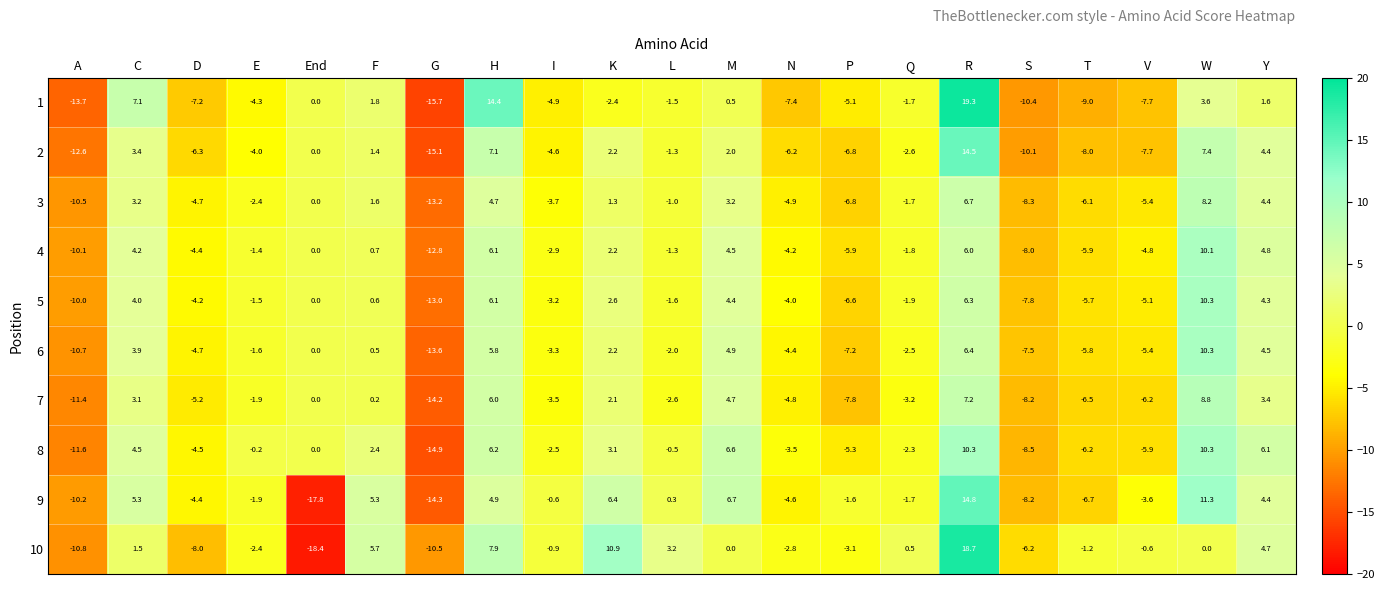

The 9 series shows -4.4 at D. True or false?

True